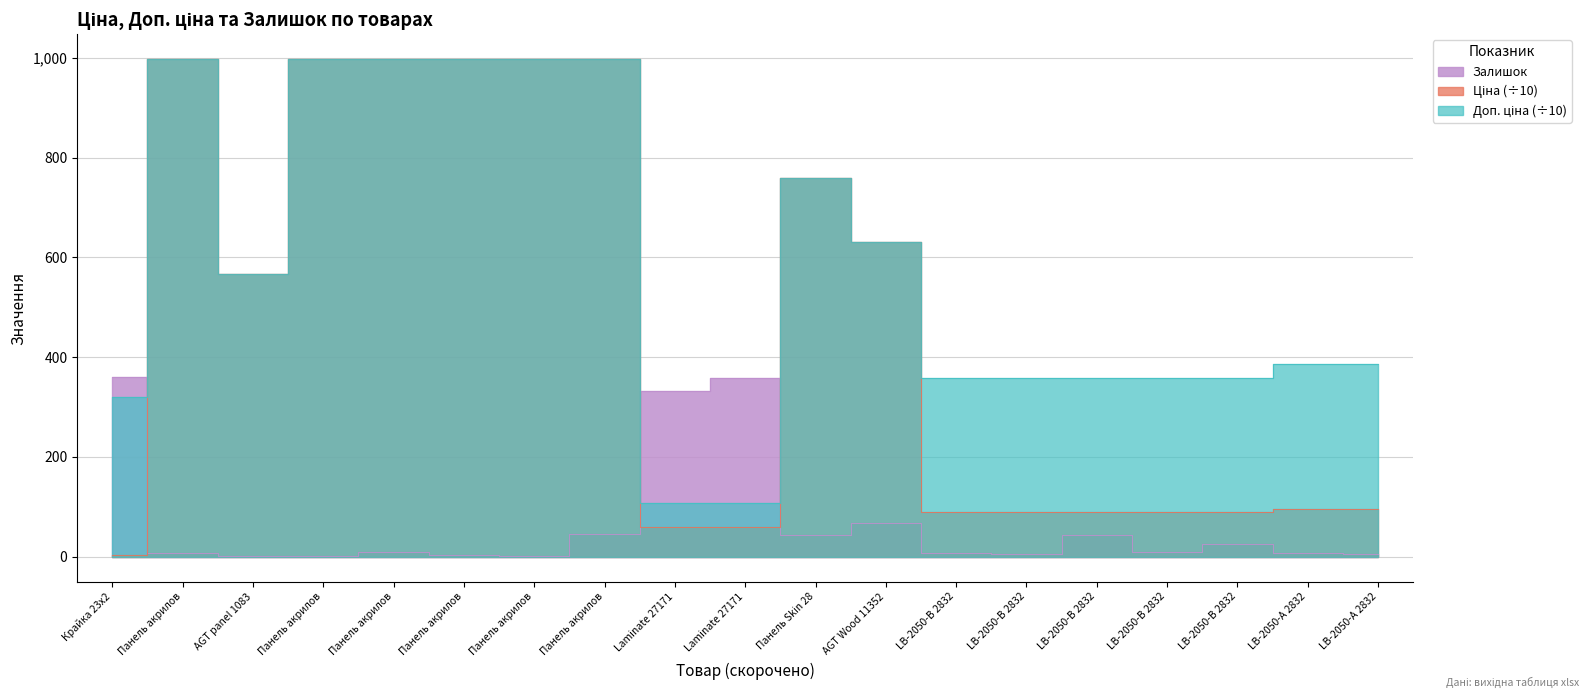

What is the minimum value for Залишок?

1.0